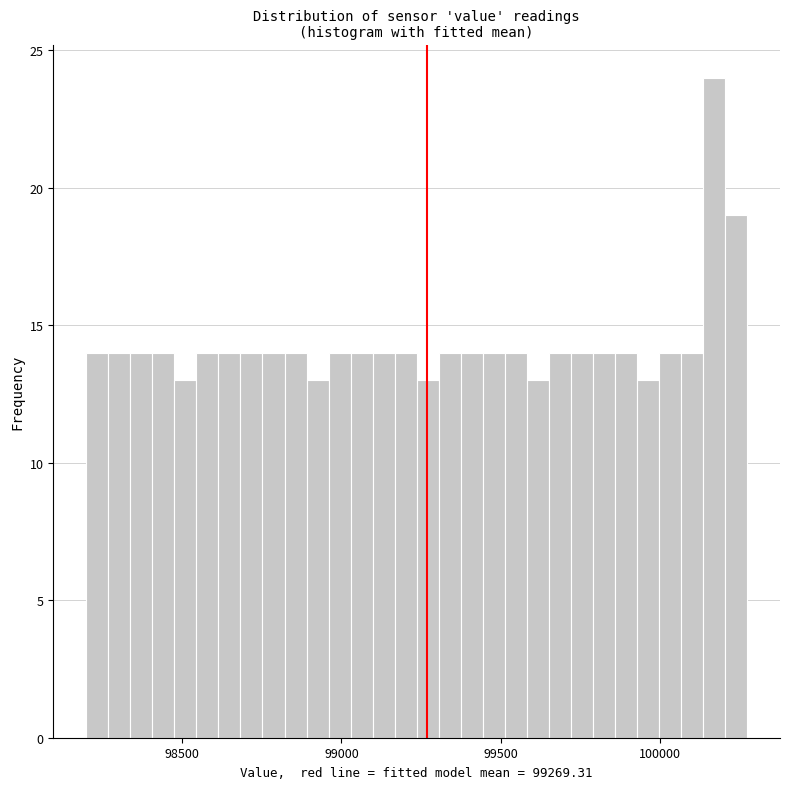

Around what value on the x-axis is the tallest bar? Give the approximate position of its centre, as read against the axis.

100150